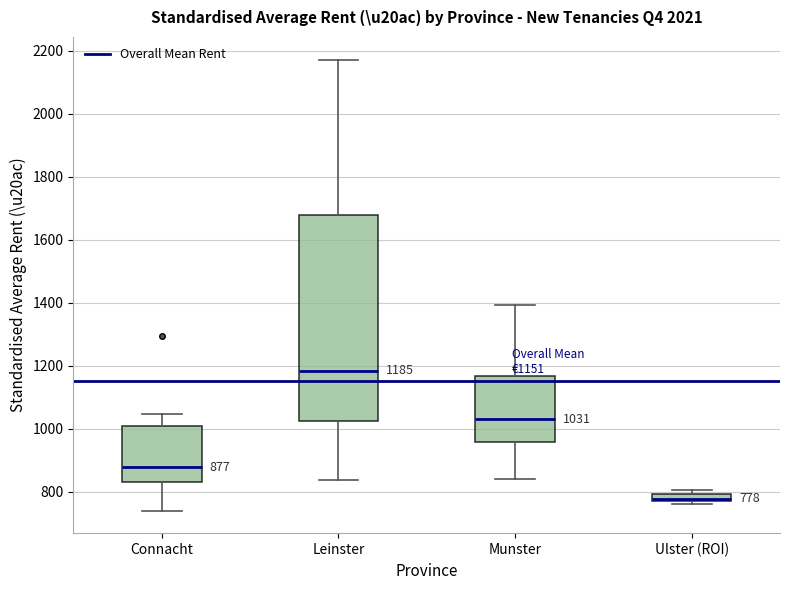

Which box is the tallest, from its lower edge to its upper edge?

Leinster